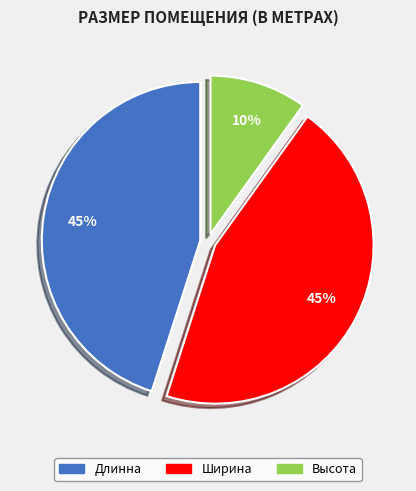

Count the number of slices in the pie.

3